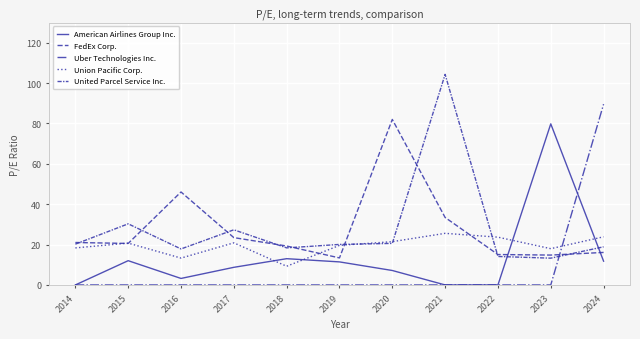

What is the difference between the highest and lowest values at 2021?

104.3